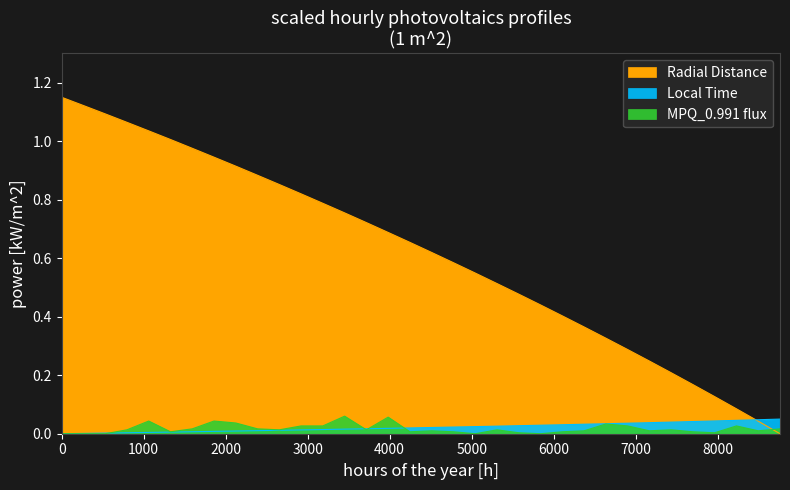

True or false: MPQ_0.991 and Radial_Distance intersect in this chart.

True